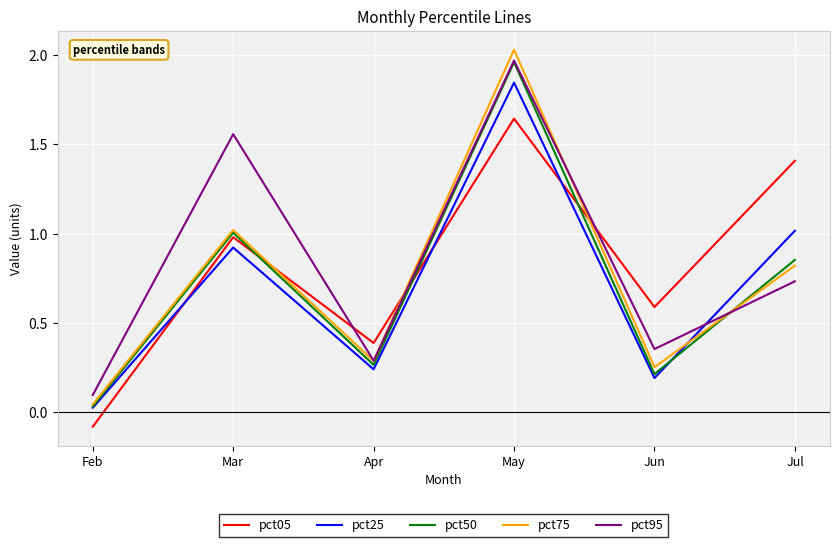

How many intersections are there between pct05 and pct95?

3